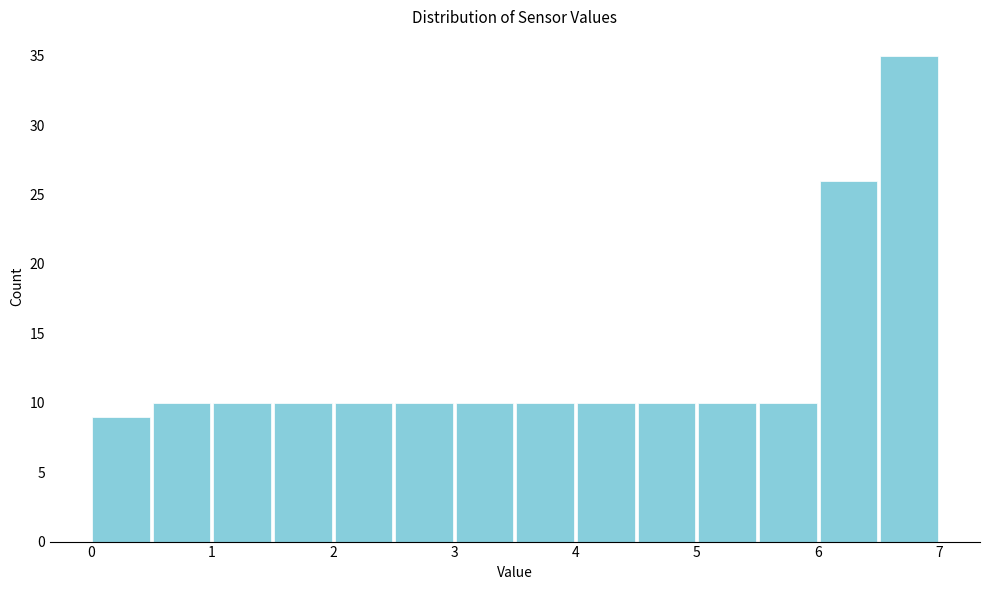

How tall is the bar that spans 1.5 to 2.0 on the x-axis? The values are not printed on the chart, so give them approximately, as read against the axis.

10